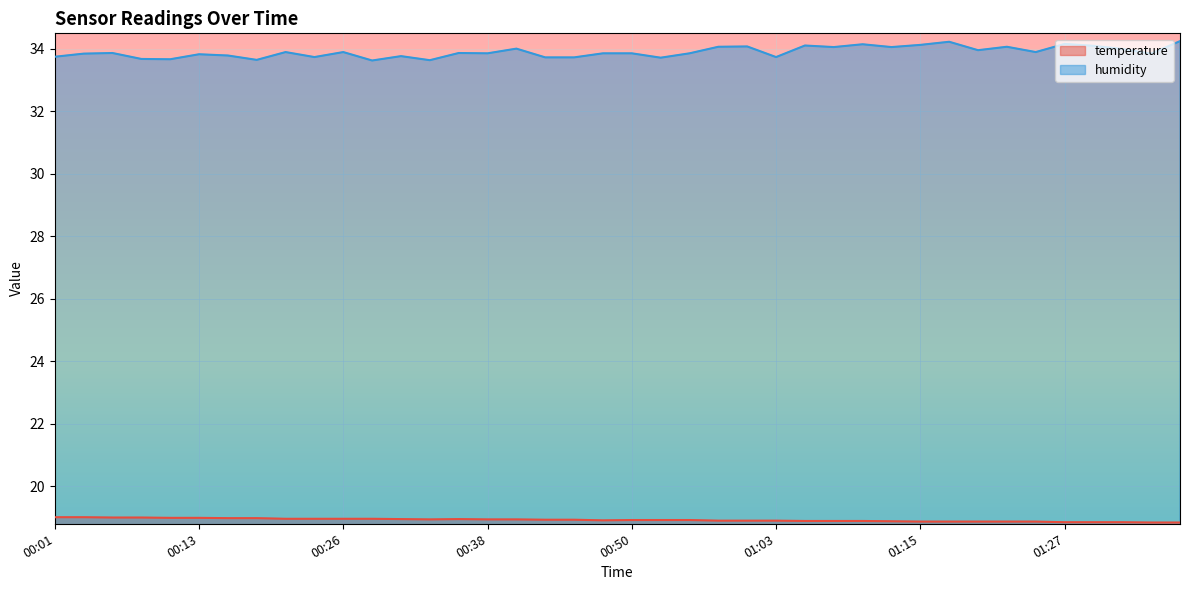

Rank the series by their average value, from lowest to highest.

temperature, humidity